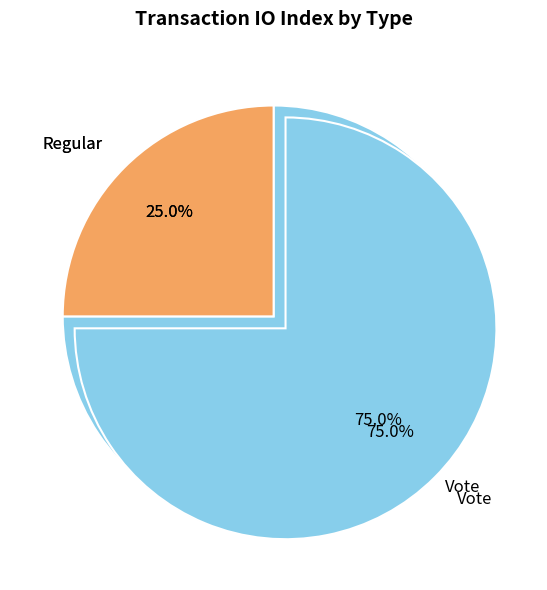

Combined, do Regular and Vote account for over 50%?

Yes